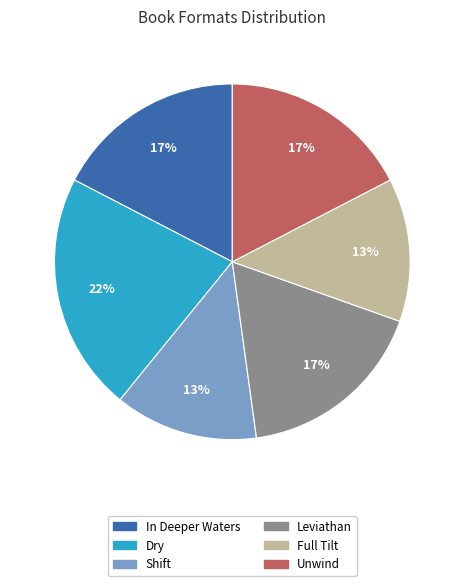

Which slice is the largest?

Dry